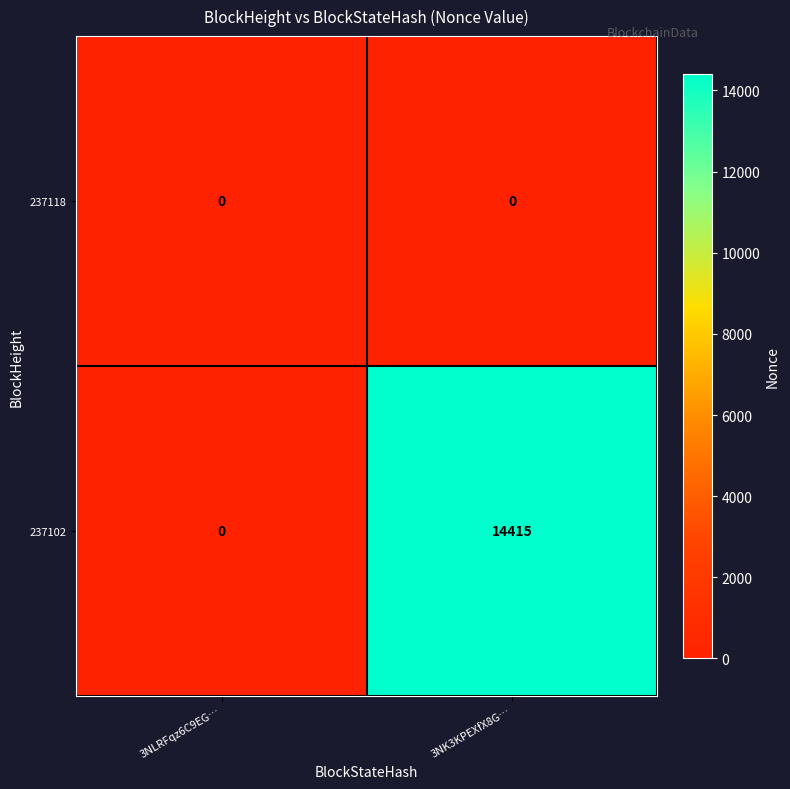

What is the difference between the 237102 values at 3NLRFqz6C9EG… and 3NK3KPEXfX8G…?

14415